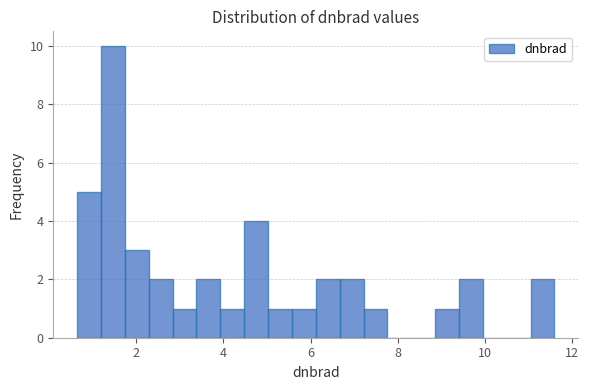

Read against the x-axis, roughly where is the centre of the tallest bar?

1.4